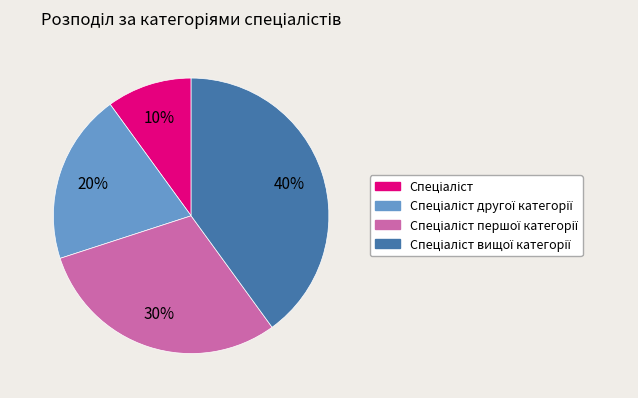

Is there any slice that represents more than half of the pie?

No